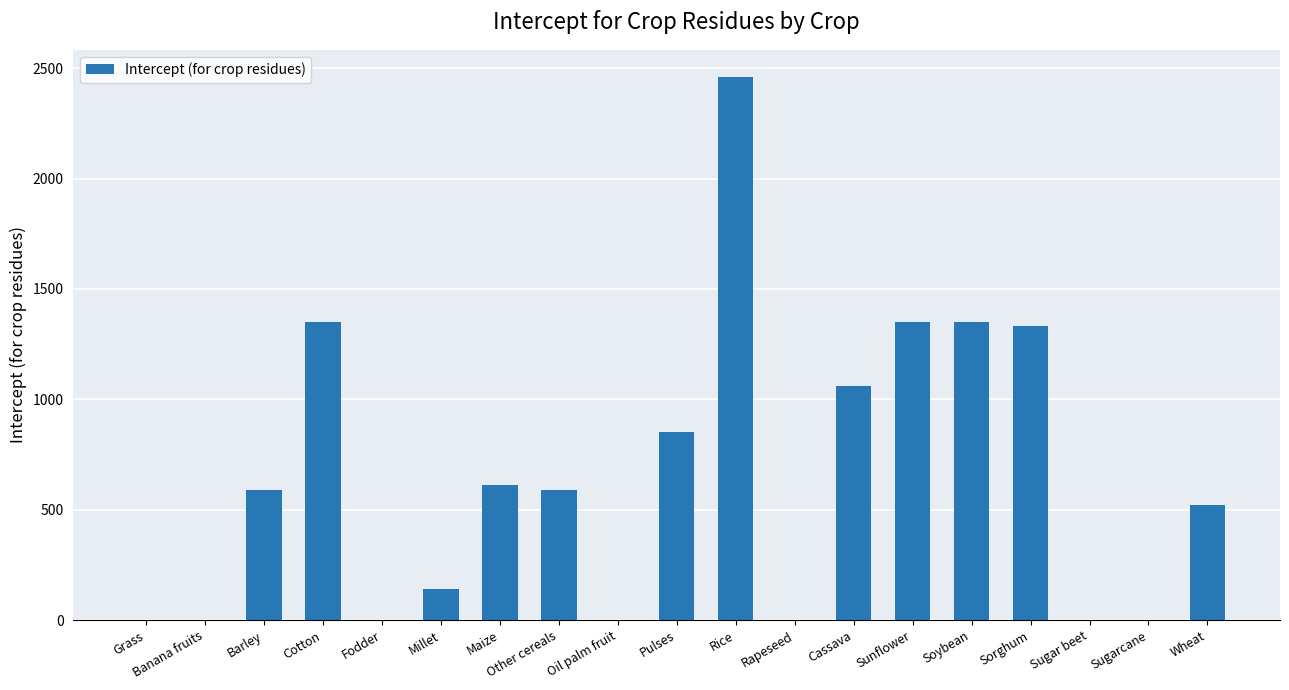

What is the change in value from Maize to Pulses?

+240.0